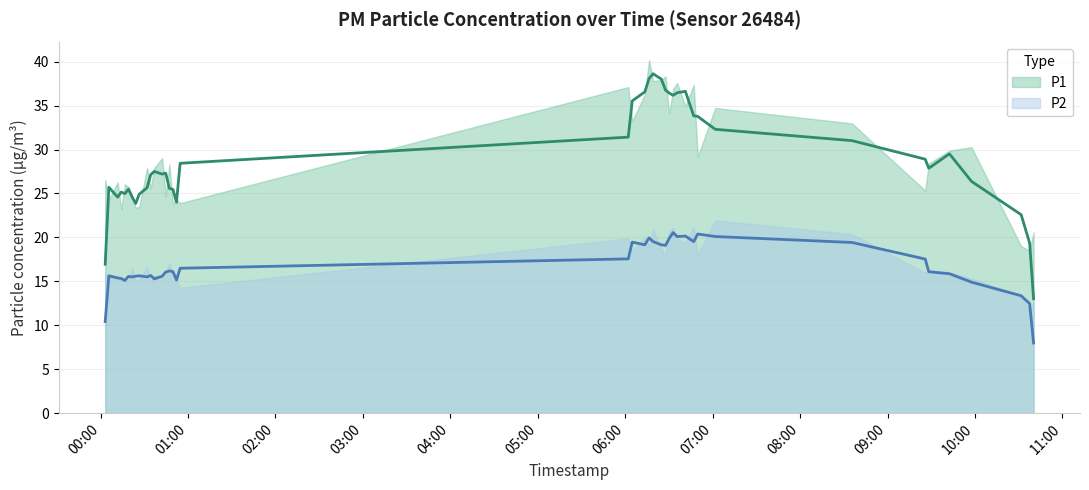

How many lines are shown in the chart?

2